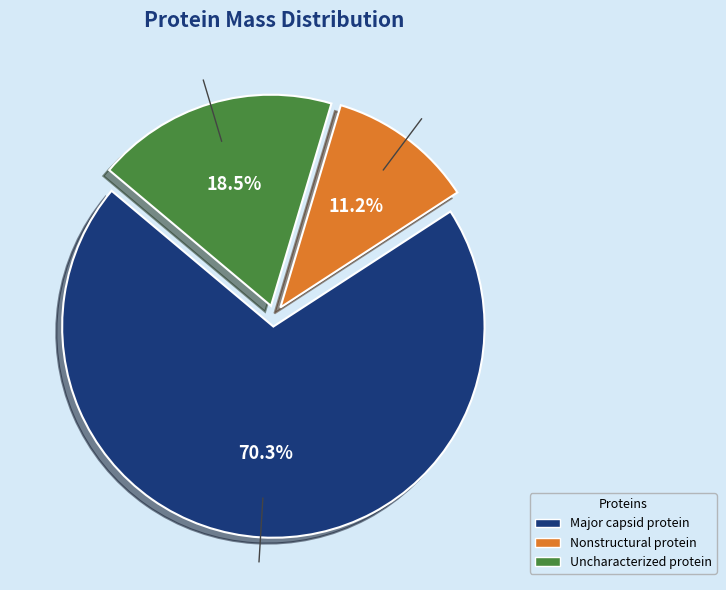

How much of the chart is everything except Major capsid protein?

29.7%